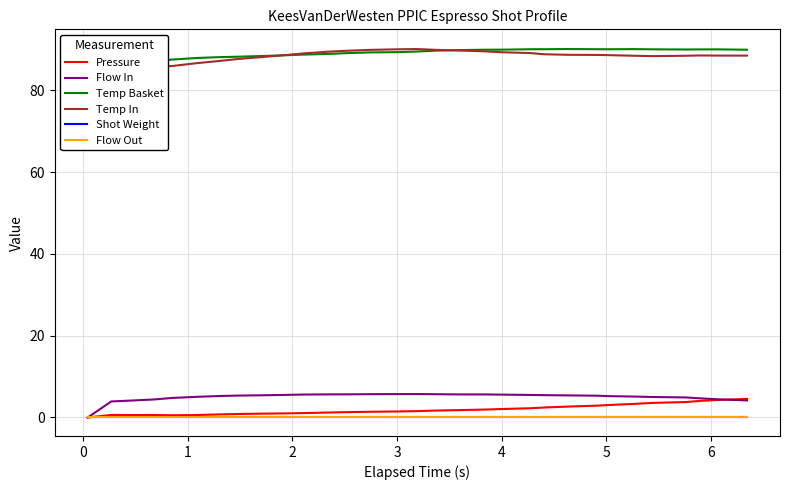

What is the difference between the second highest and minimum values in the Temp In series?

4.5